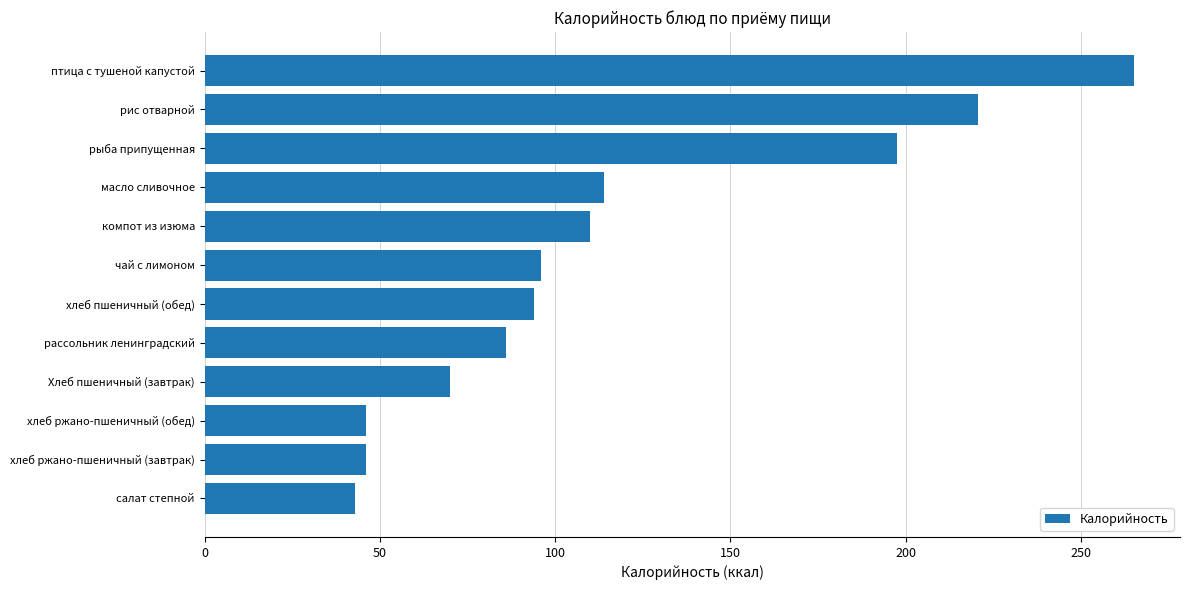

The value at рис отварной is 220.5. True or false?

True